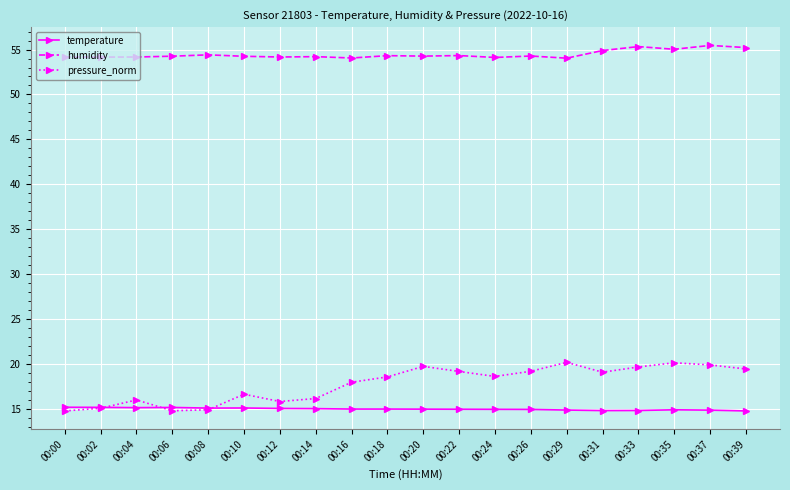

What is the lowest value of the humidity series?

54.0